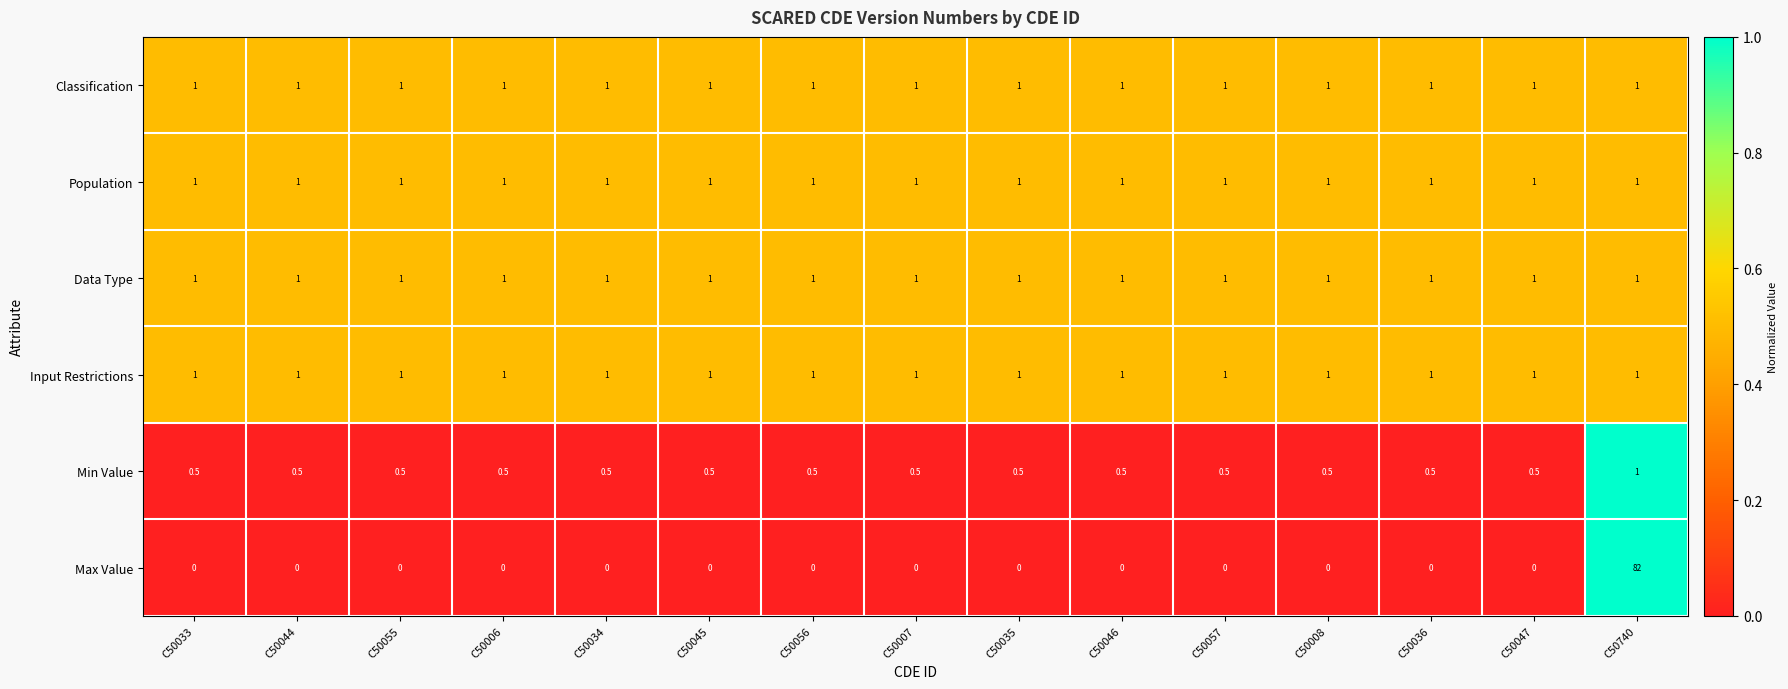

What is the greatest value displayed?

82.0